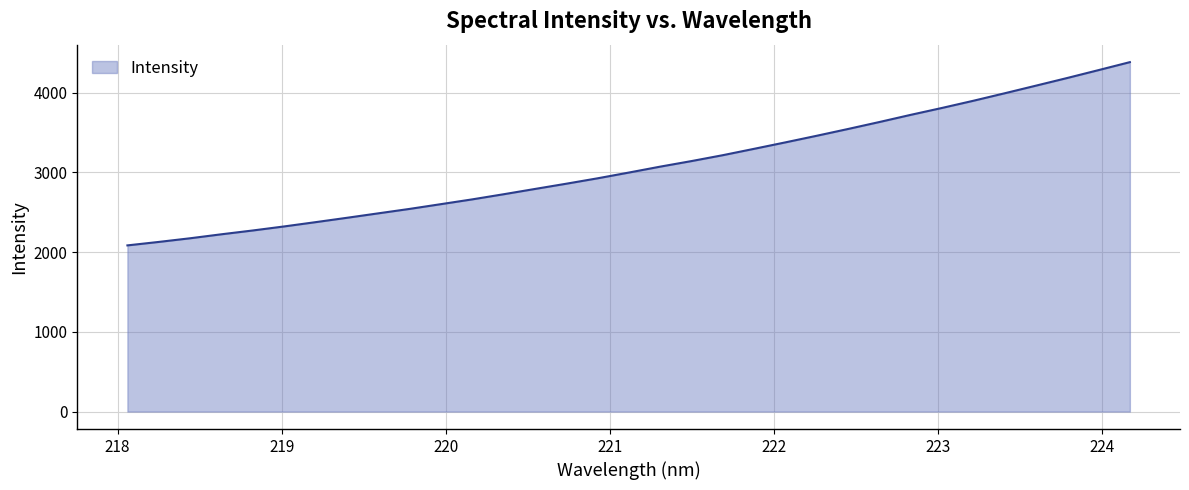

What is the smallest value displayed?

2084.2